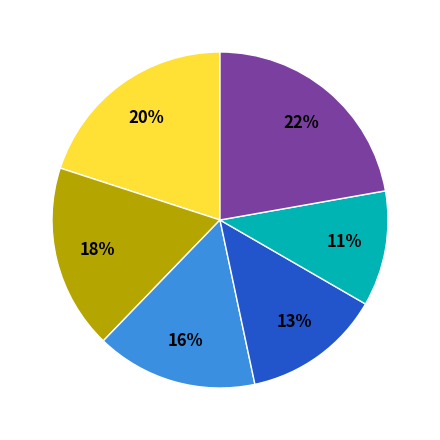

Is there a majority slice in this chart?

No